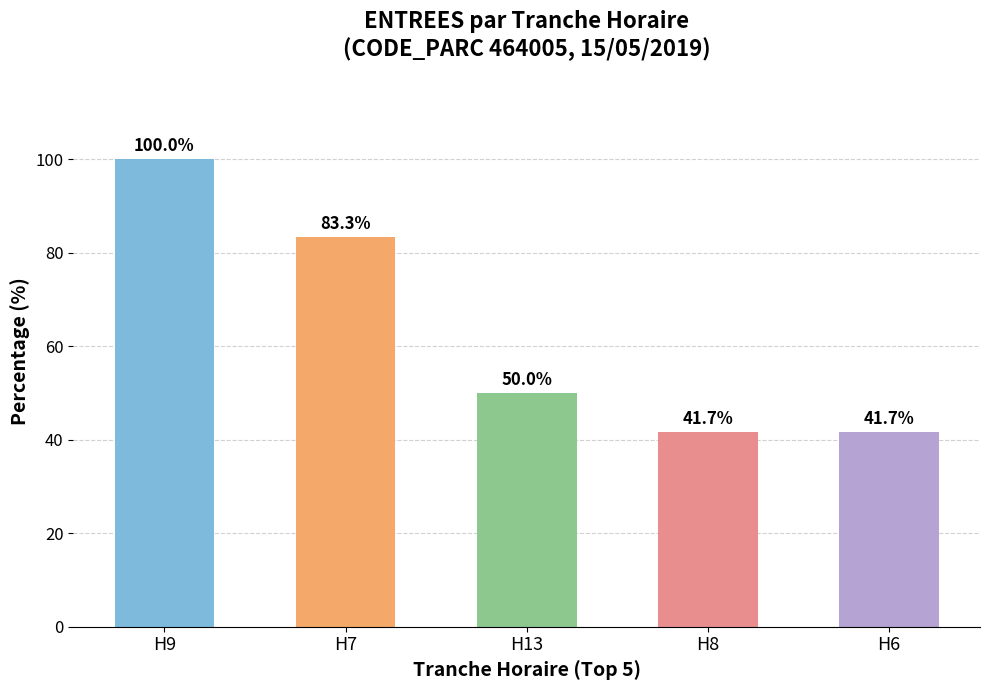

What is the difference between the maximum and minimum values?

58.3